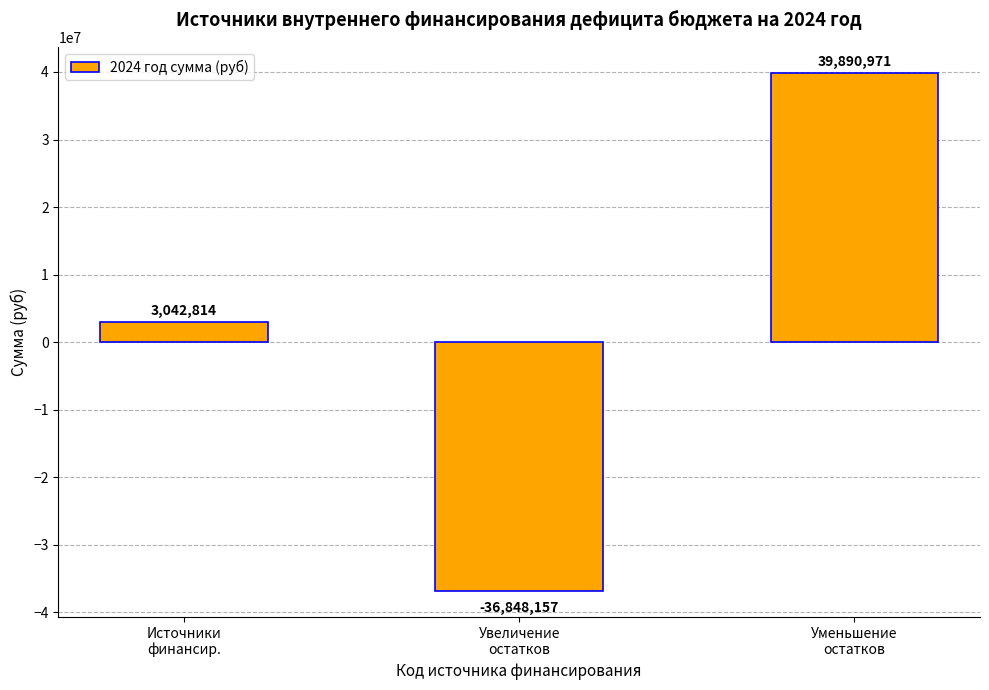

Count the number of data series in this chart.

1